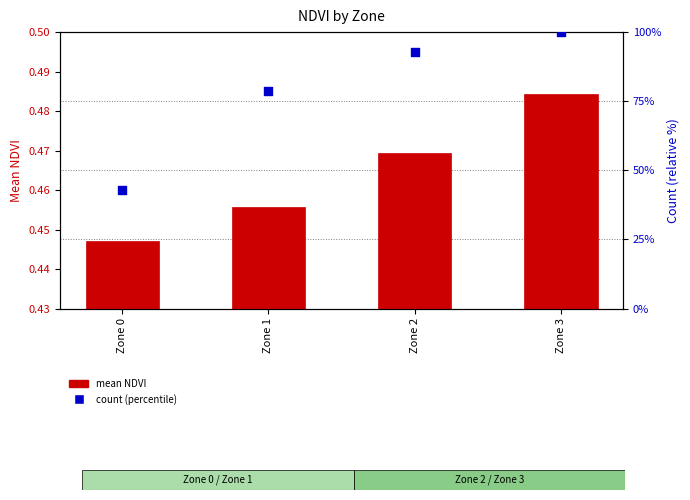

Which series has the largest total across all categories?

count (percentile)